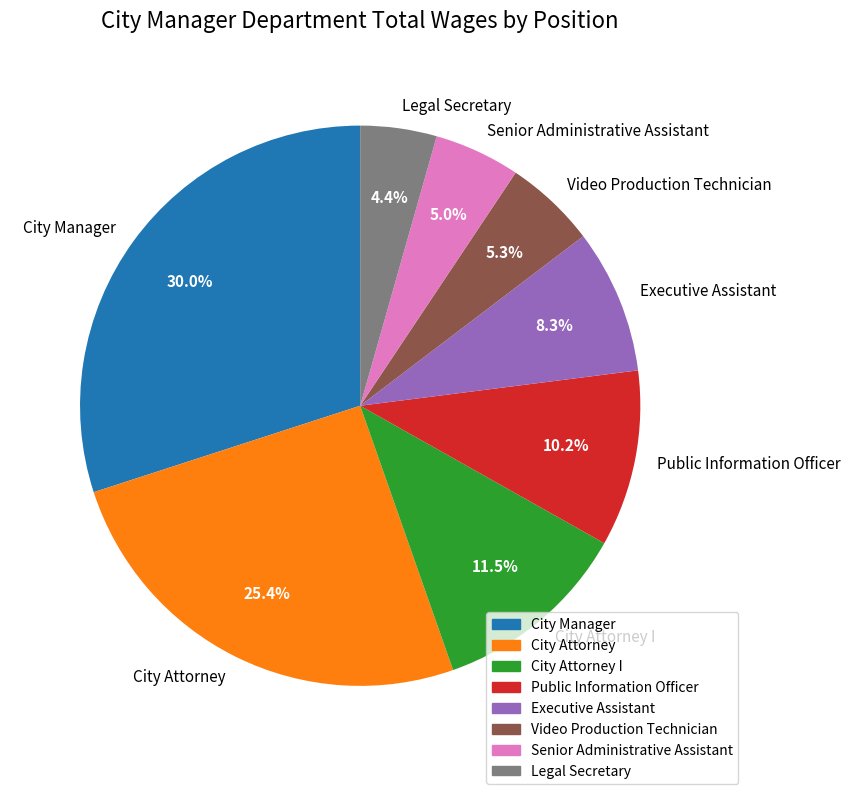

To the nearest percent, what is the difference between the Public Information Officer and Legal Secretary slice percentages?

6%